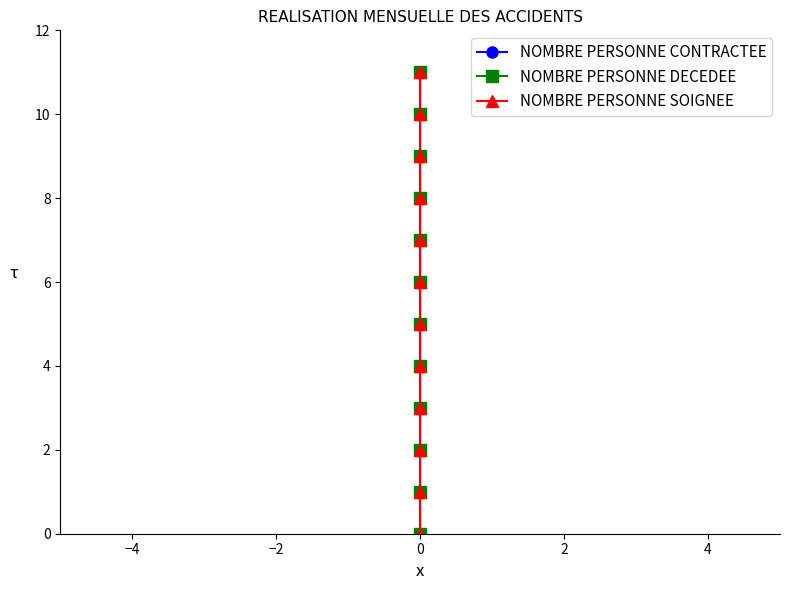

True or false: NOMBRE PERSONNE DECEDEE has a value of 3 at 0.

False